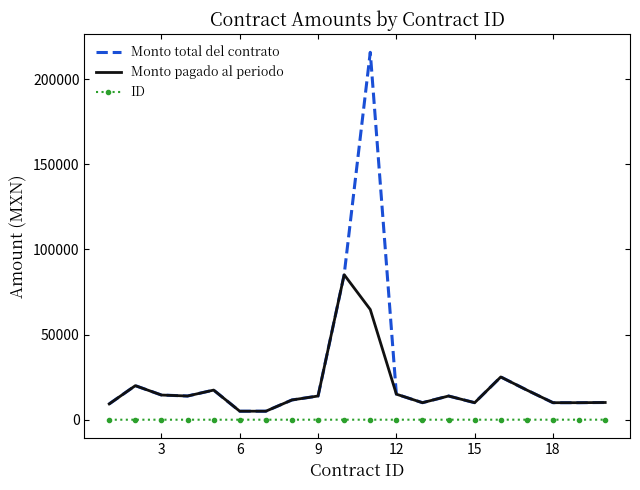

What is the sum of all Monto pagado al periodo values?

382057.4